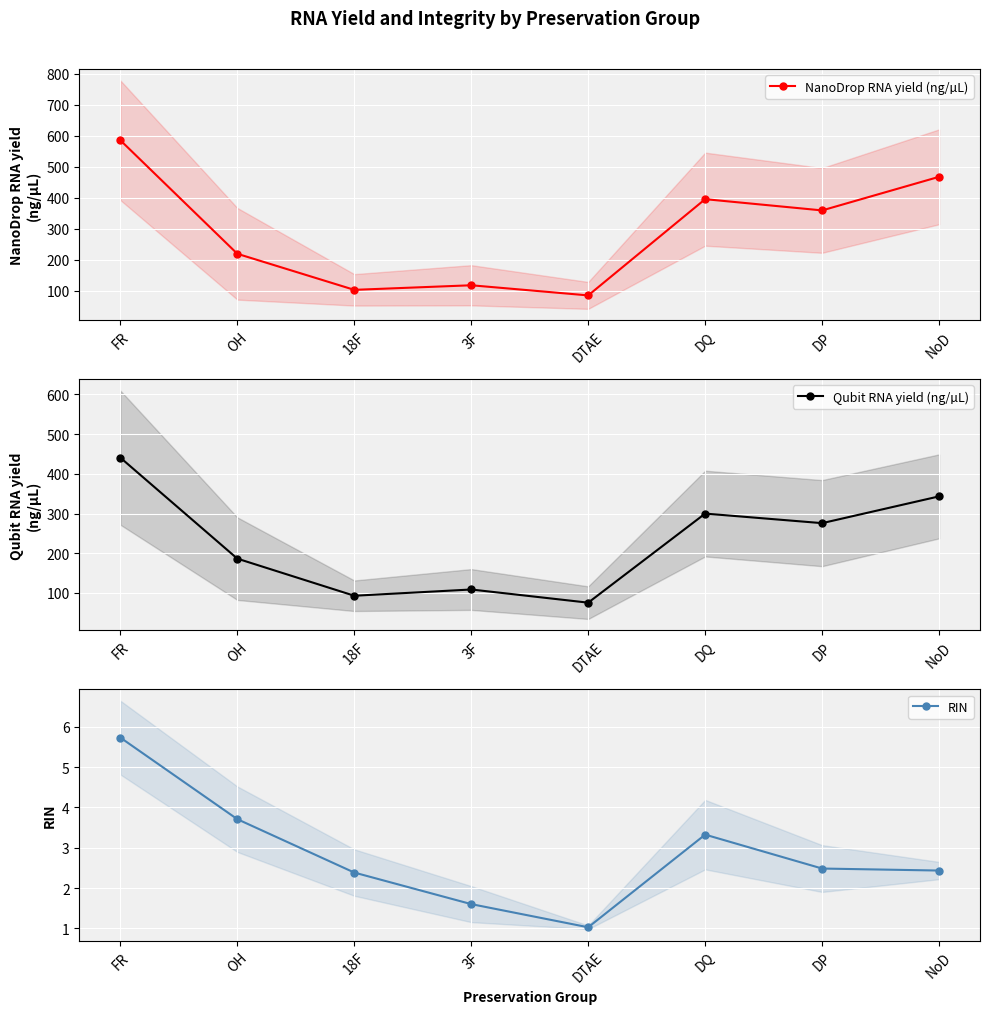

Reading right to left, what are all the values shown in this chart?

NanoDrop RNA yield (ng/µL): 467.8	359.3	395.6	84.7	117.5	102.7	219.2	585.8
Qubit RNA yield (ng/µL): 343.2	275.8	299.8	75.5	108.7	92.9	186.3	440.6
RIN: 2.4	2.5	3.3	1.0	1.6	2.4	3.7	5.7